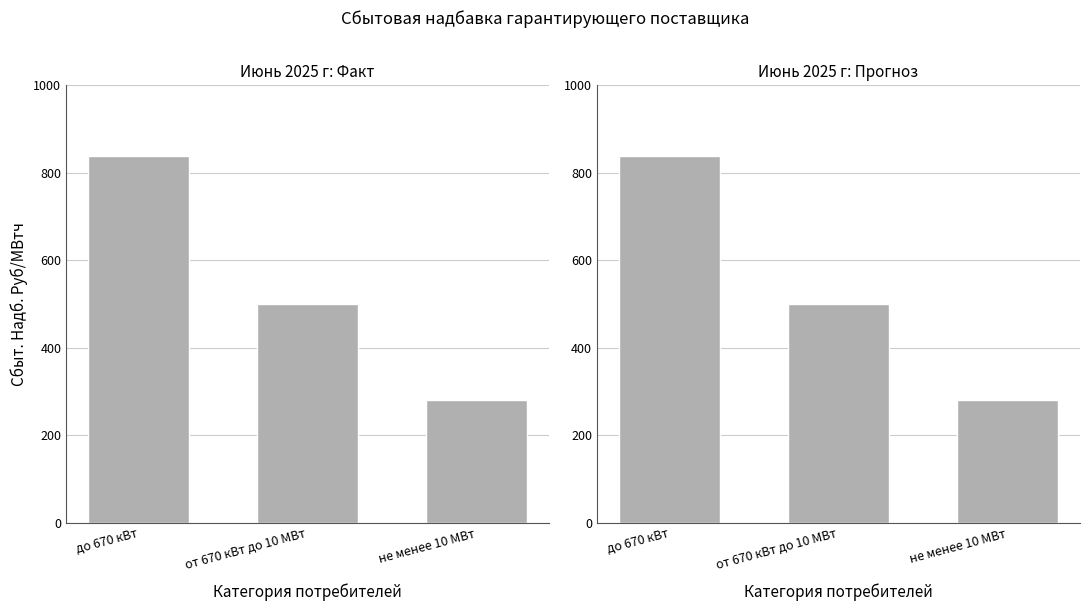

How many distinct data groups are displayed?

1